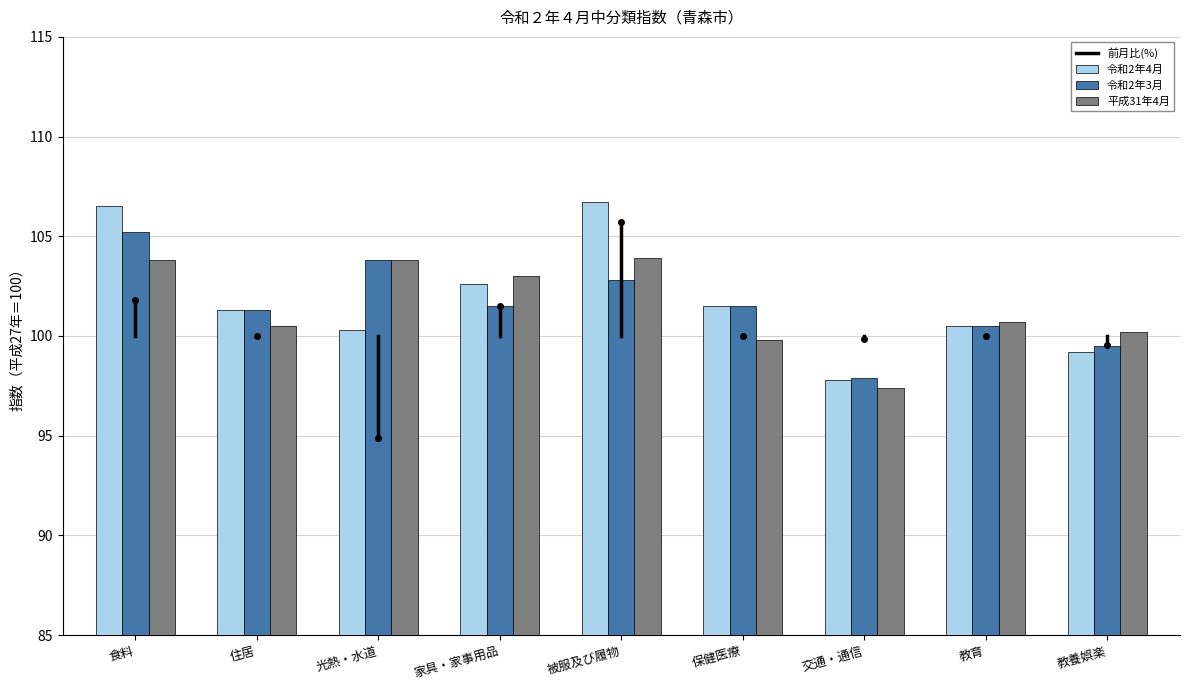

Read the 令和2年4月 value at 住居.

101.3